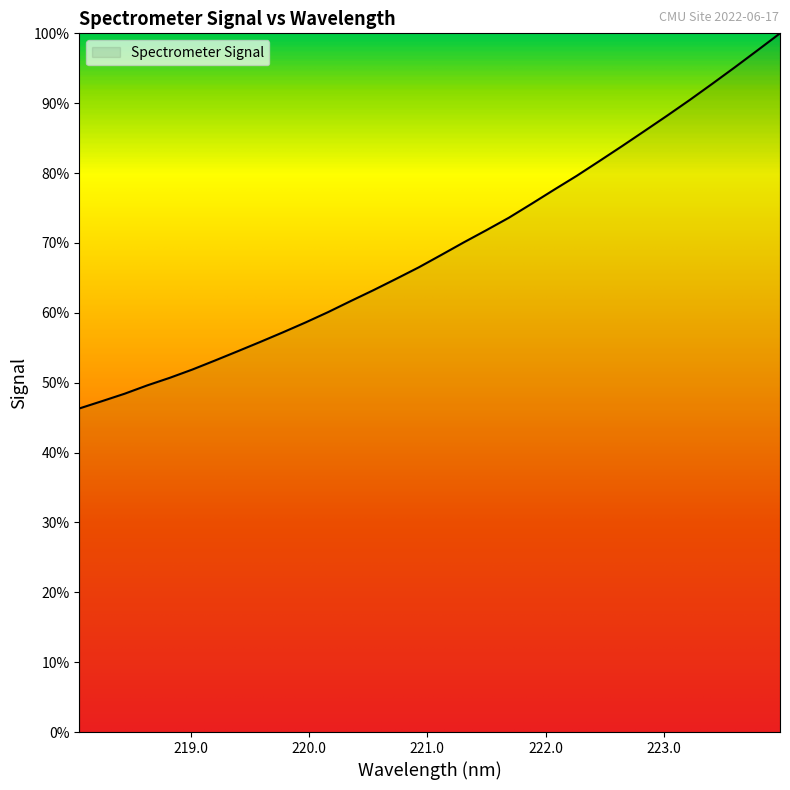

Rank the categories by value from highest to lowest.

223.9802, 223.7895, 223.5987, 223.408, 223.2172, 223.0264, 222.8355, 222.6447, 222.4538, 222.263, 222.0721, 221.8812, 221.6902, 221.4993, 221.3083, 221.1174, 220.9264, 220.7354, 220.5444, 220.3533, 220.1623, 219.9712, 219.7801, 219.589, 219.3979, 219.2067, 219.0156, 218.8244, 218.6332, 218.442, 218.2508, 218.0596